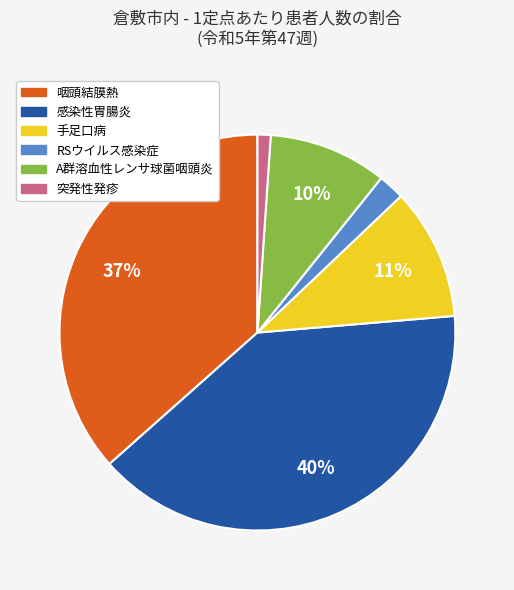

Count the number of slices in the pie.

6